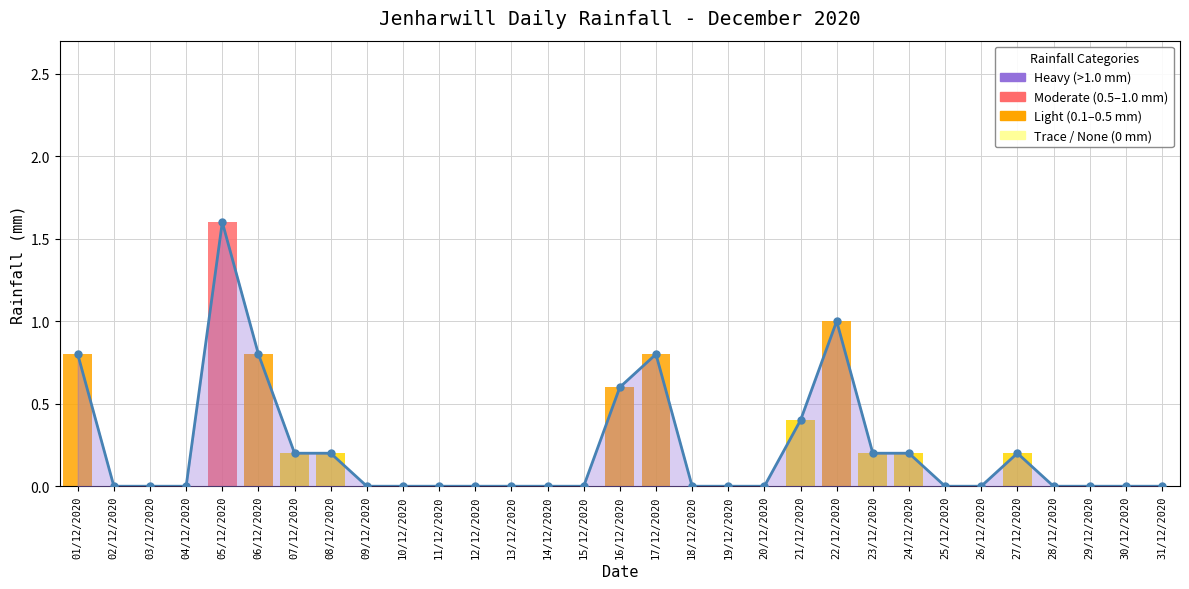

Are the bars grouped side by side (vs. stacked)?

No